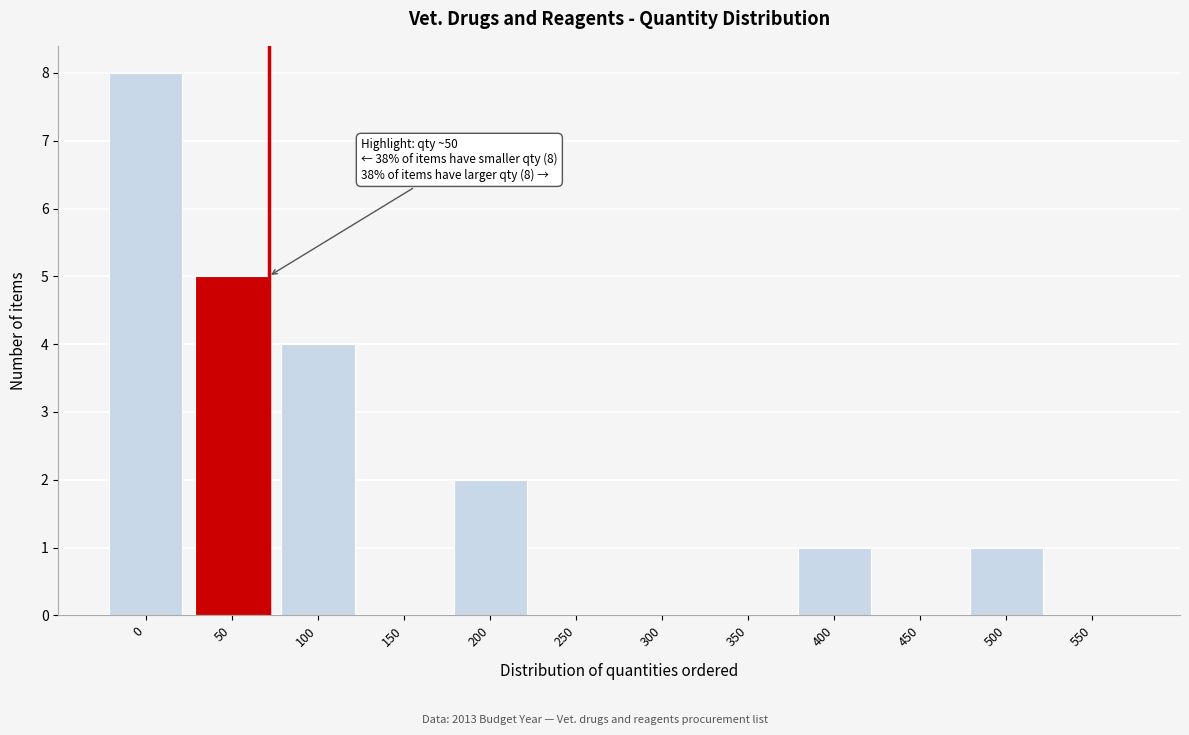

Reading left to right, transcribe all the data shown in this chart.

0=8	50=5	100=4	150=0	200=2	250=0	300=0	350=0	400=1	450=0	500=1	550=0